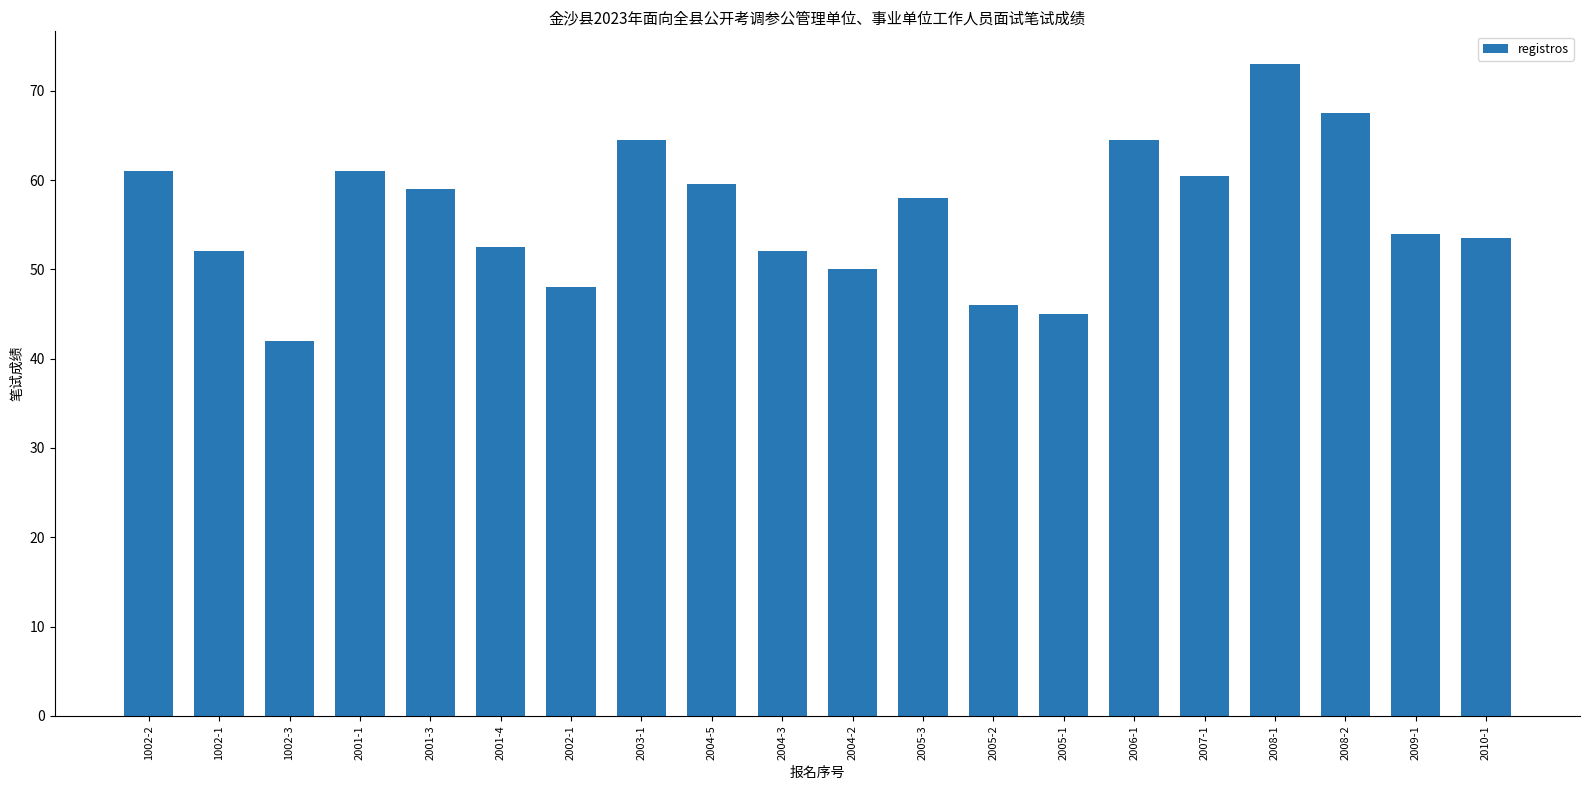

Which has a higher value, 2002-1 or 2005-2?

2002-1